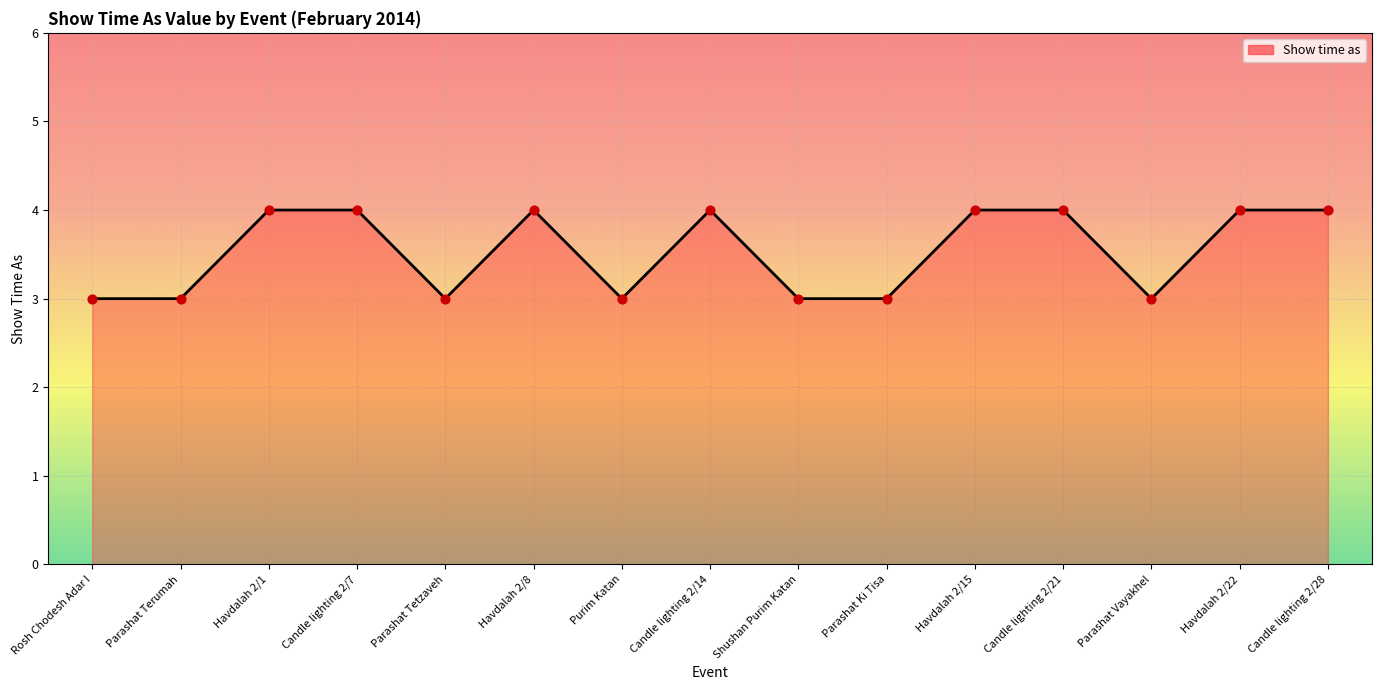

What is the ratio of the value at Candle lighting 2/14 to the value at Candle lighting 2/28?

1.0